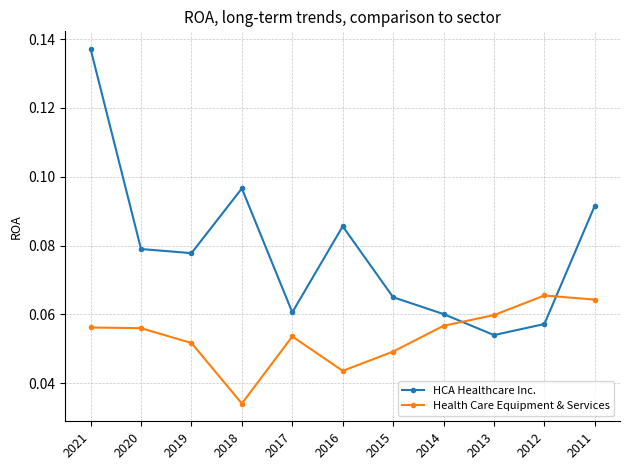

True or false: HCA Healthcare Inc. has more than 0 points higher than both neighbors.

True